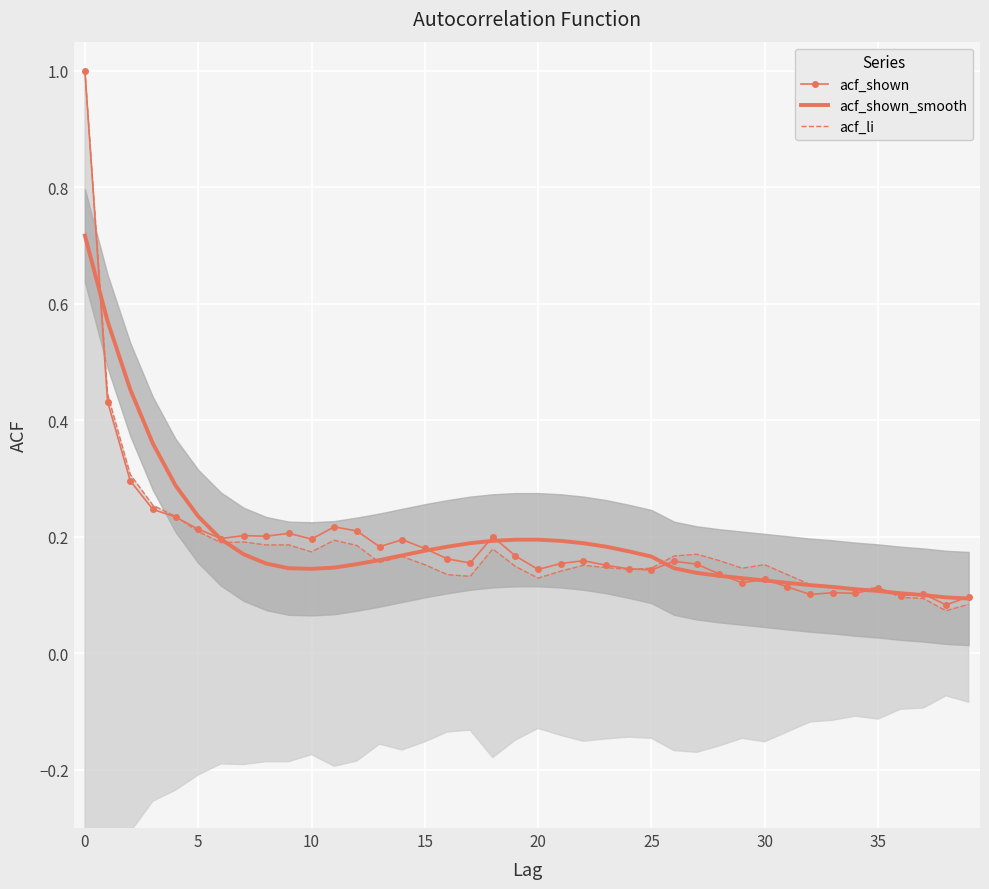

At which category does acf_shown_smooth reach its first local valley?

10